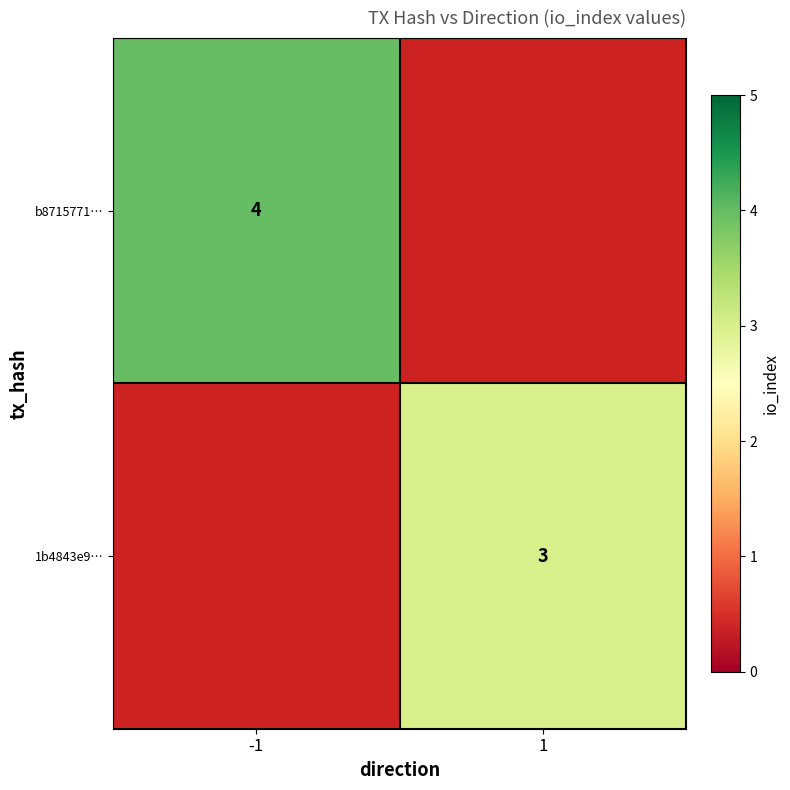

Is it true that b8715771… equals 2 at -1?

False